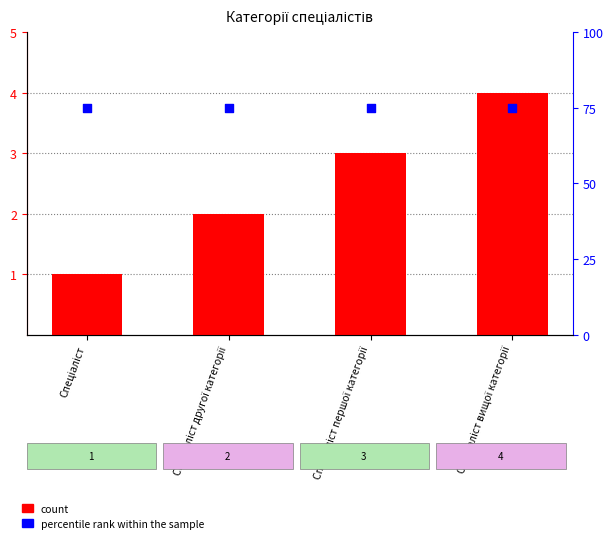

What are all the series names shown in the legend?

count, percentile rank within the sample